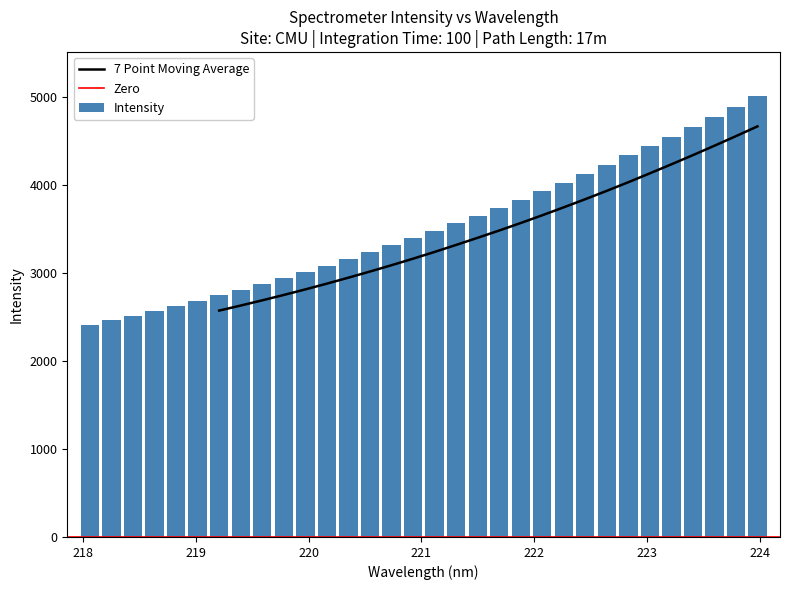

What is the sum of all Intensity values?

113147.0